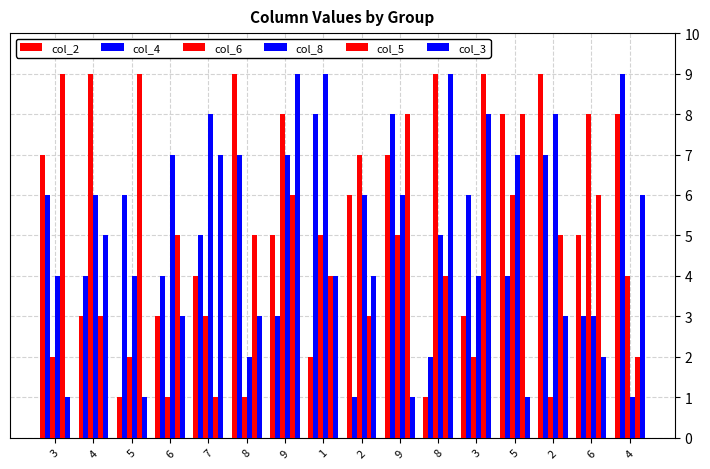

How many categories are shown in the chart?

16